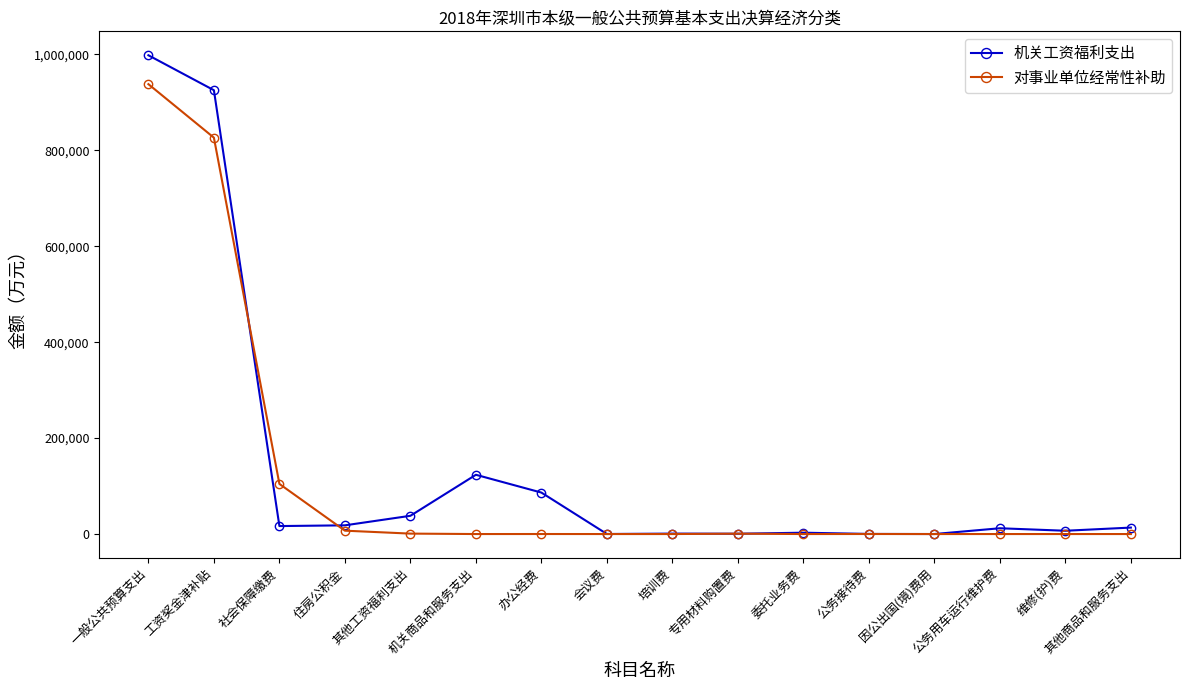

Between 工资奖金津补贴 and 公务用车运行维护费, which series saw the biggest shift?

机关工资福利支出